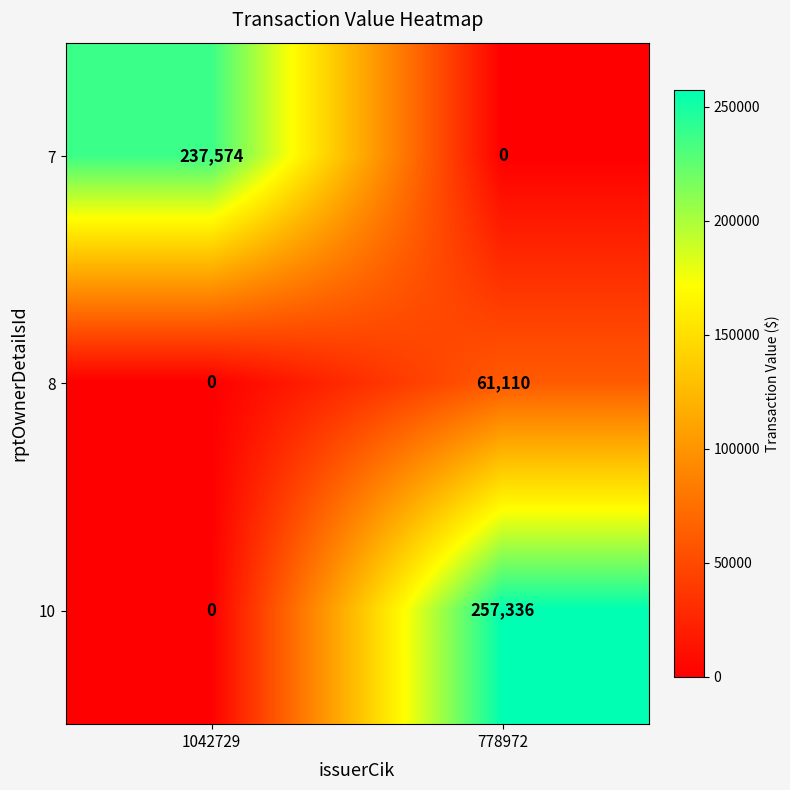

At which category is the sum across all series the highest?

778972